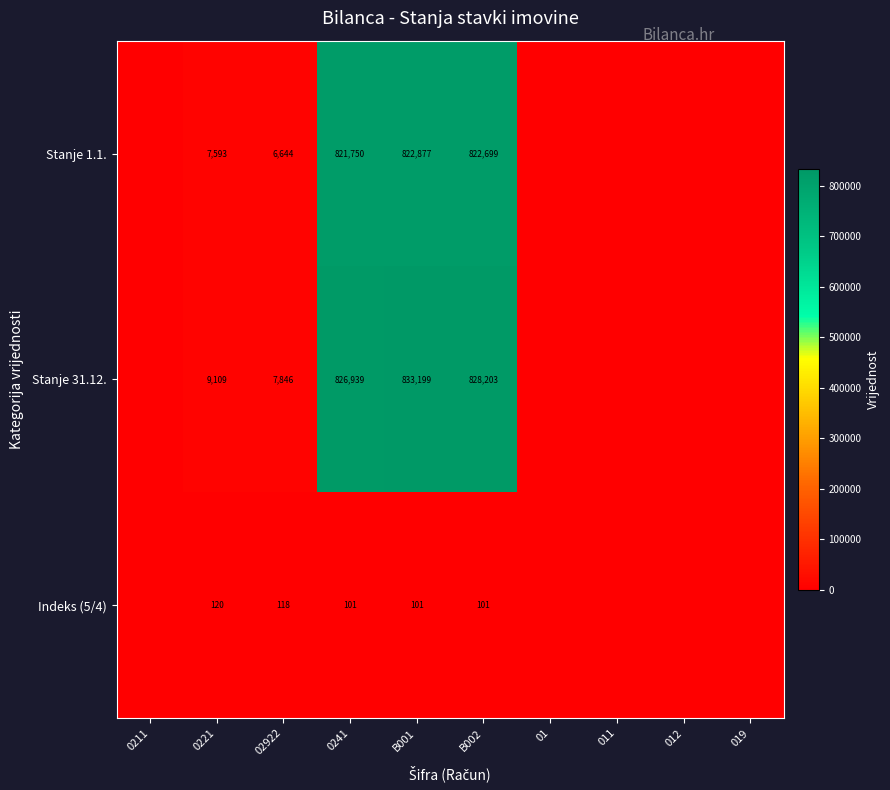

At which category does the chart reach its minimum across all series?

0211